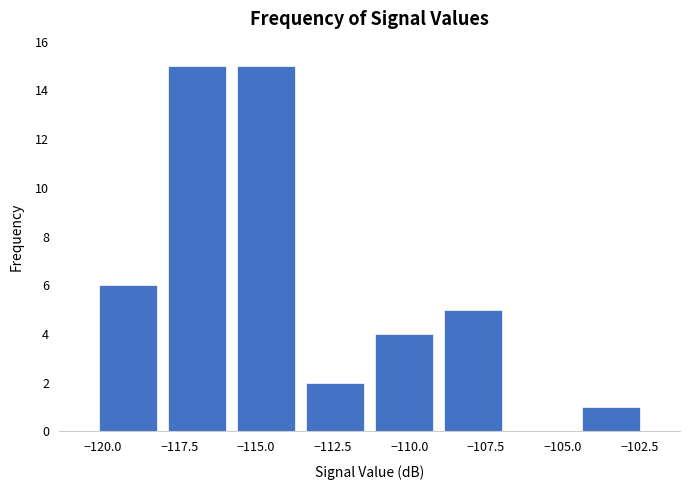

Reading left to right, transcribe this chart: for each bar, give the range it covers on the x-axis and its height. Neither the bar edges nor the heights are printed on the chart, so give them approximately, as read against the axes.

-120.30 to -118.05: 6
-118.05 to -115.80: 15
-115.80 to -113.55: 15
-113.55 to -111.30: 2
-111.30 to -109.05: 4
-109.05 to -106.80: 5
-106.80 to -104.55: 0
-104.55 to -102.30: 1